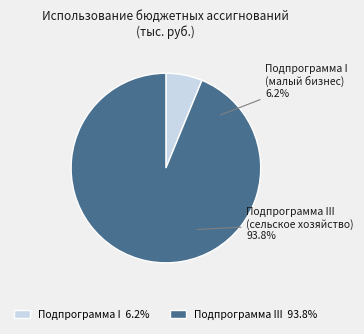

What percentage is the Подпрограмма I «Развитие малого и среднего предпринимательства» slice, to the nearest percent?

6%